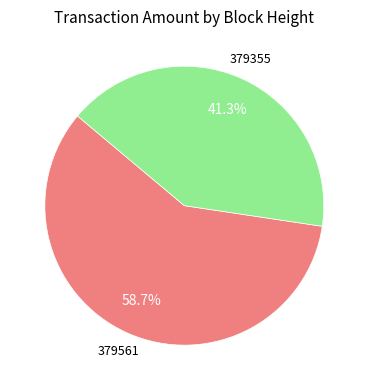

How many slices are in this pie chart?

2